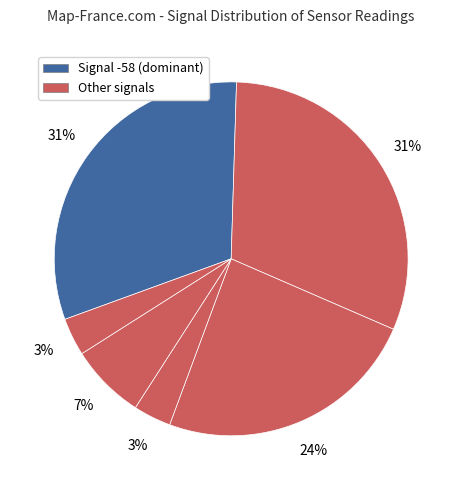

Count the number of slices in the pie.

6